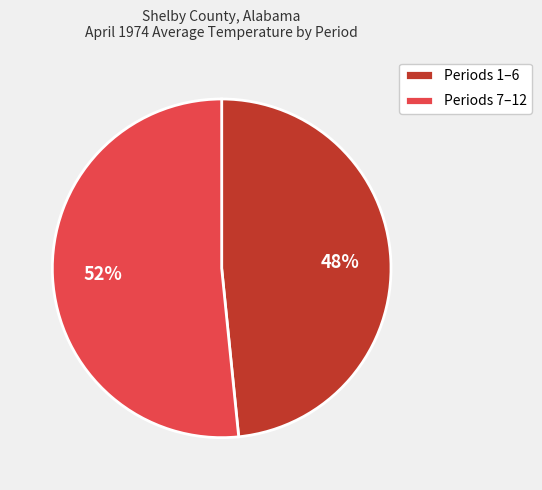

Approximately how many times larger is the value at Periods 1–6 compared to Periods 7–12?

0.9